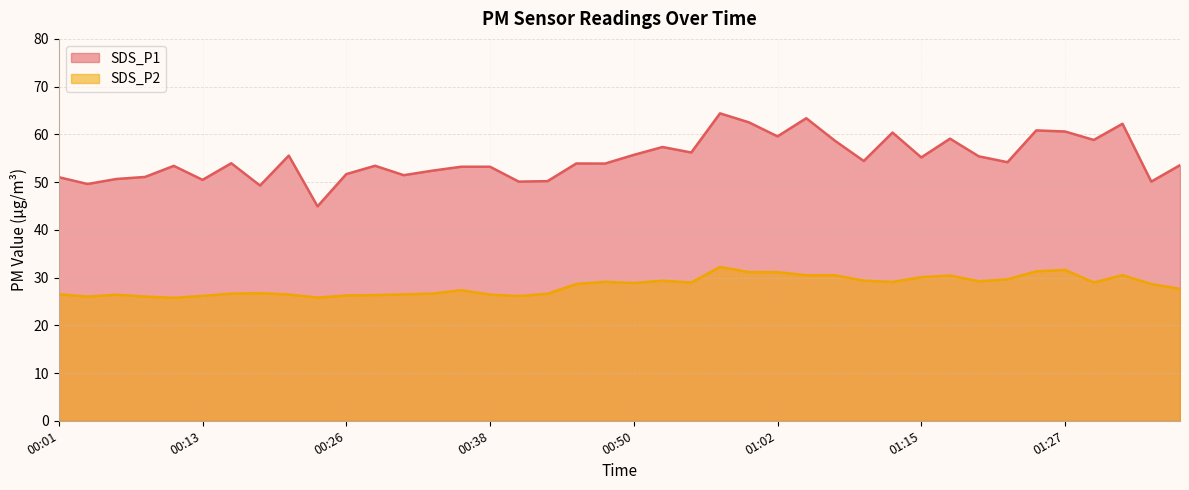

True or false: SDS_P1 and SDS_P2 intersect in this chart.

False